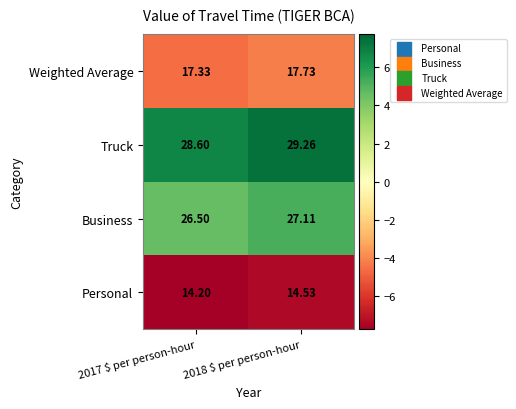

What is the maximum value shown in the chart?

29.3